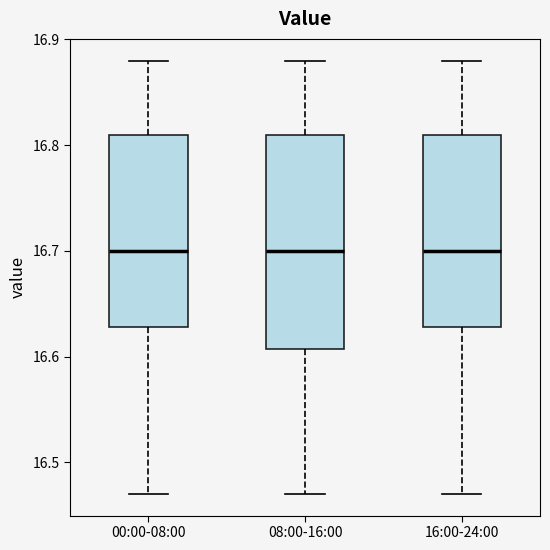

Reading left to right, read every box against the y-axis: the position of its median line, the range the box covers, and the ends of its whiskers. The values are not printed on the chart, so give them approximately, as read against the axis.

00:00-08:00: median 16.70, box 16.63 to 16.81, whiskers 16.47 to 16.88
08:00-16:00: median 16.70, box 16.61 to 16.81, whiskers 16.47 to 16.88
16:00-24:00: median 16.70, box 16.63 to 16.81, whiskers 16.47 to 16.88